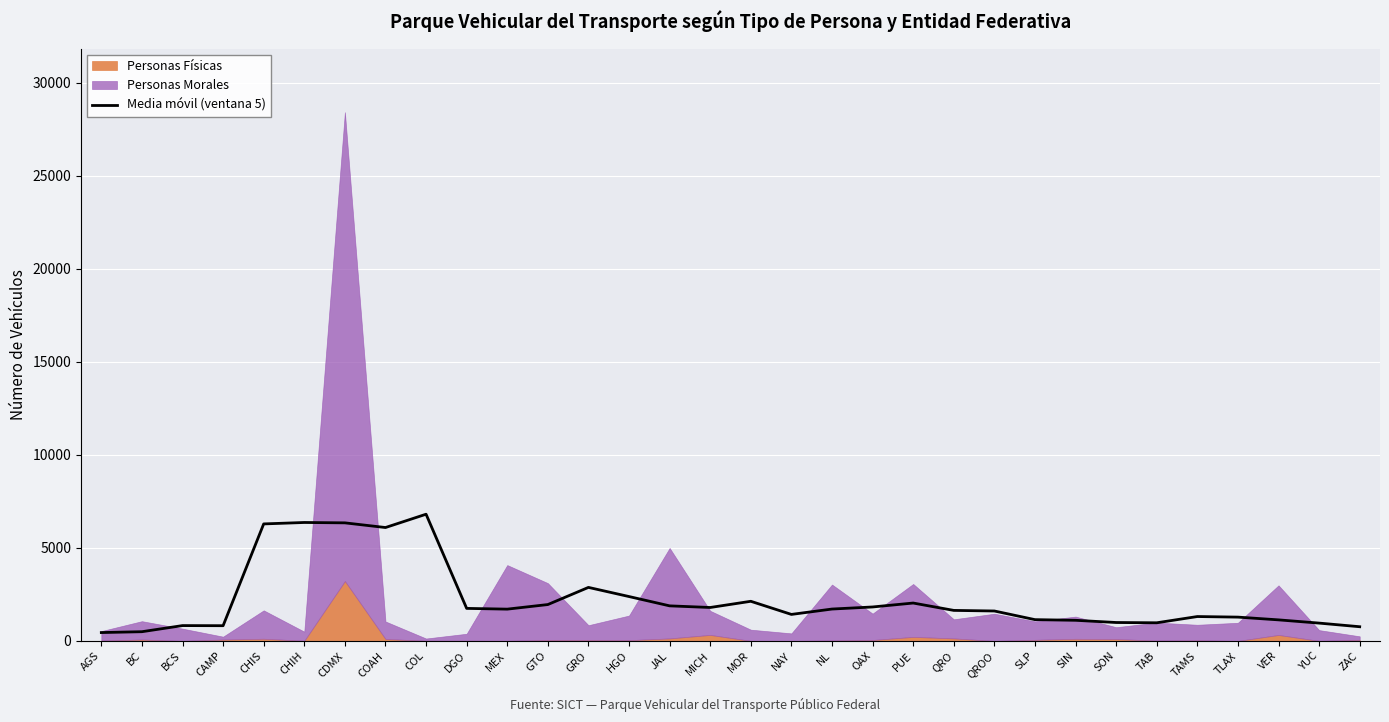

What is the highest value of the Media móvil (ventana 5) series?

6812.6